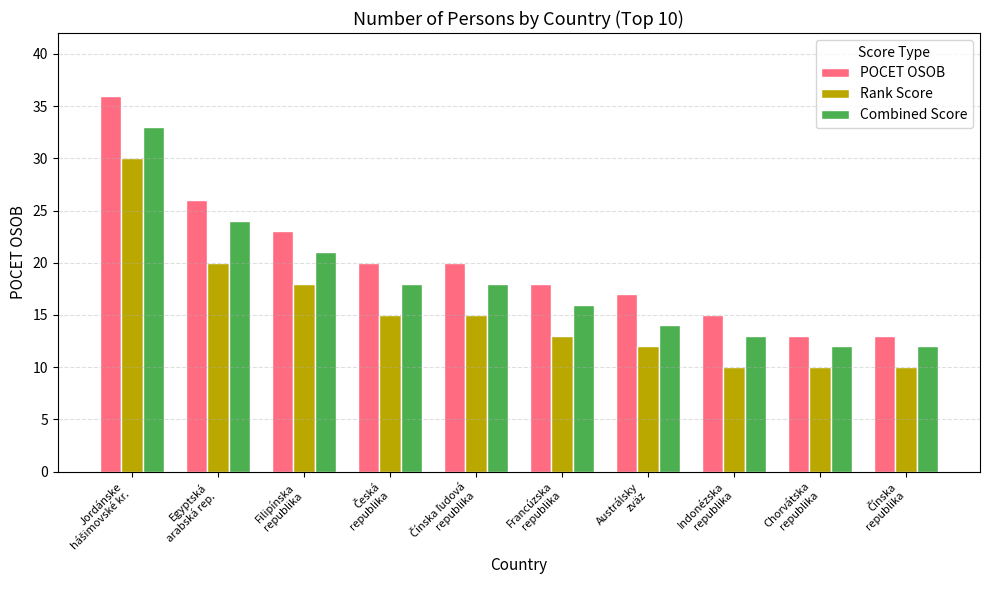

Which series has the largest total across all categories?

POCET OSOB